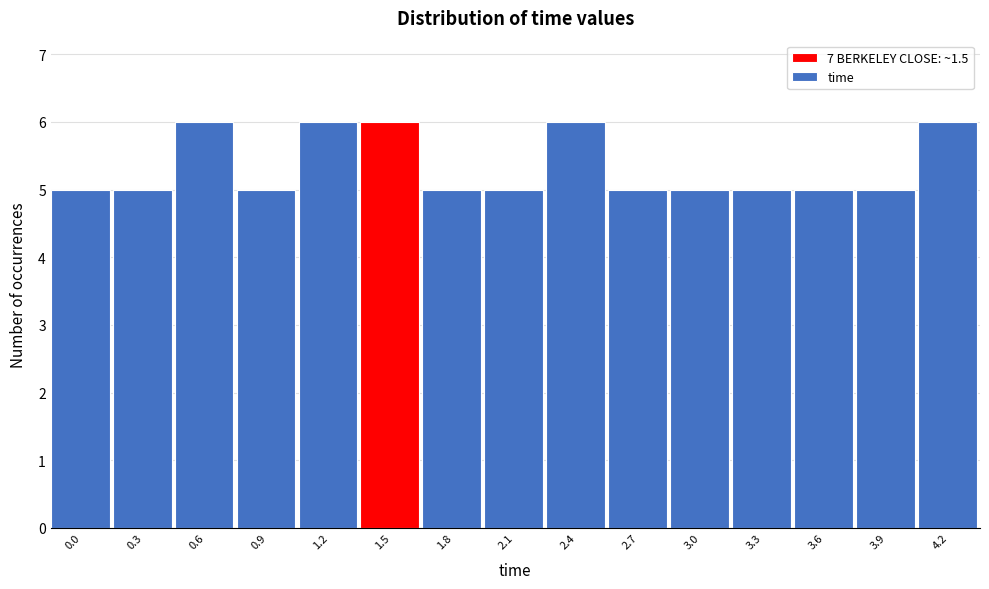

Reading right to left, what are all the values shown in this chart?

6	5	5	5	5	5	6	5	5	6	6	5	6	5	5